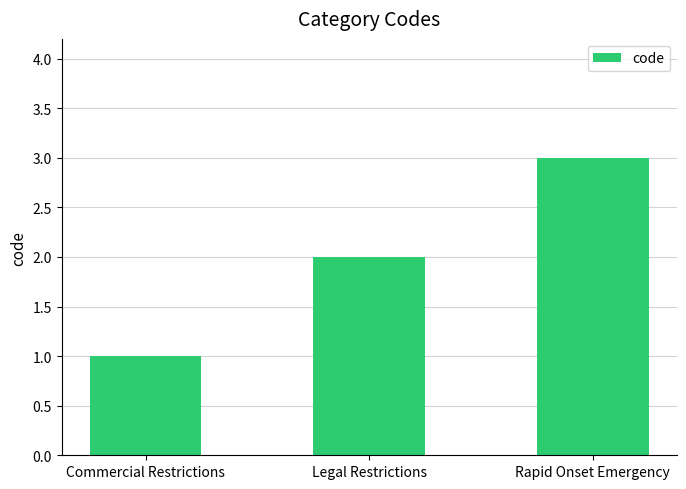

List the labels in order of value, largest first.

Rapid Onset Emergency, Legal Restrictions, Commercial Restrictions